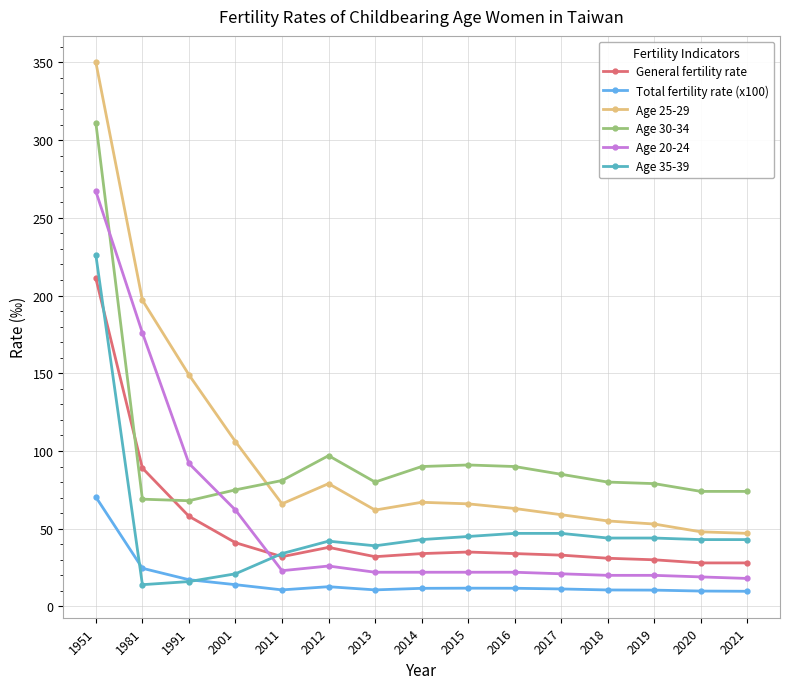

How many data points in Total fertility rate (x100) are above 11?

9